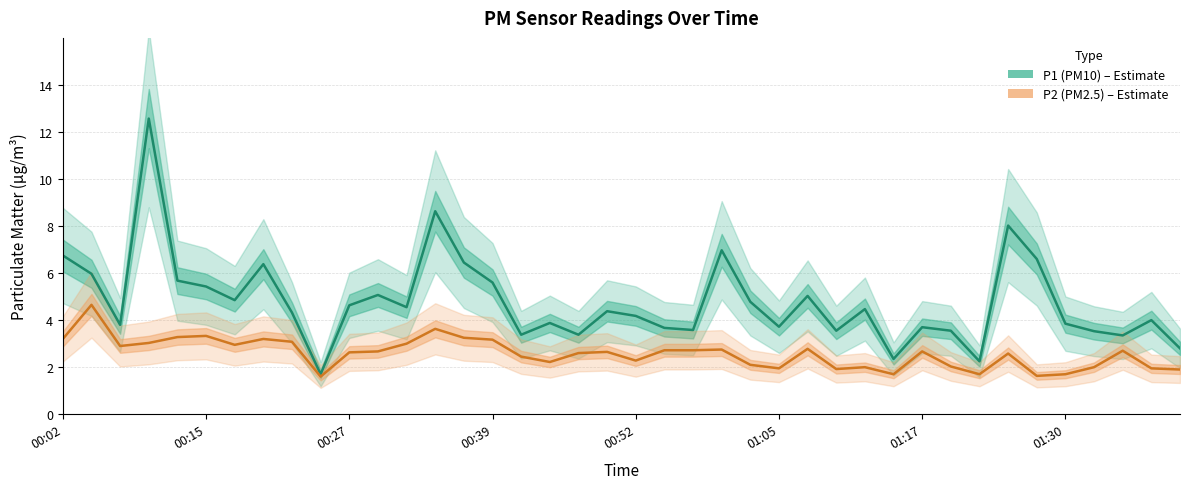

True or false: P1 (PM10) has a value of 6.9 at 01:30.

False